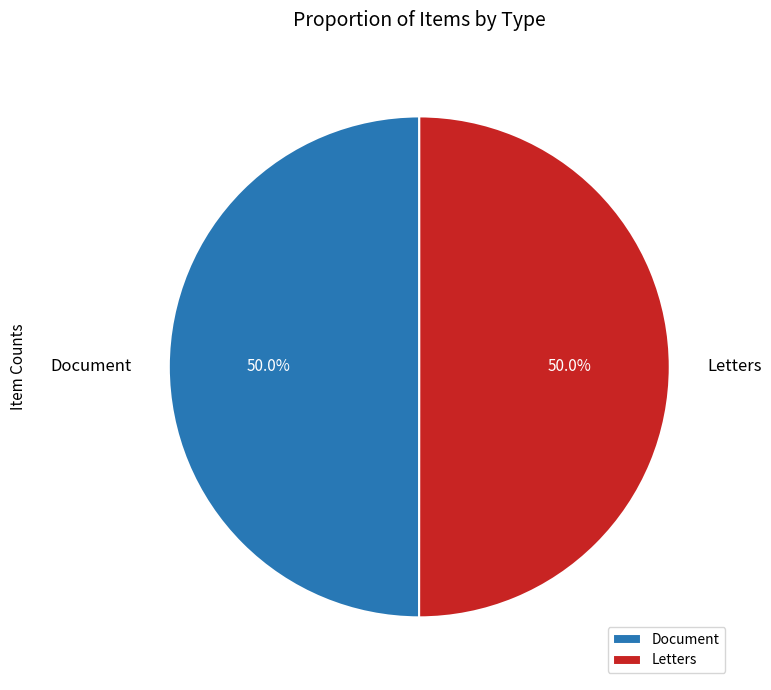

Approximately how many times larger is the value at Document compared to Letters?

1.0